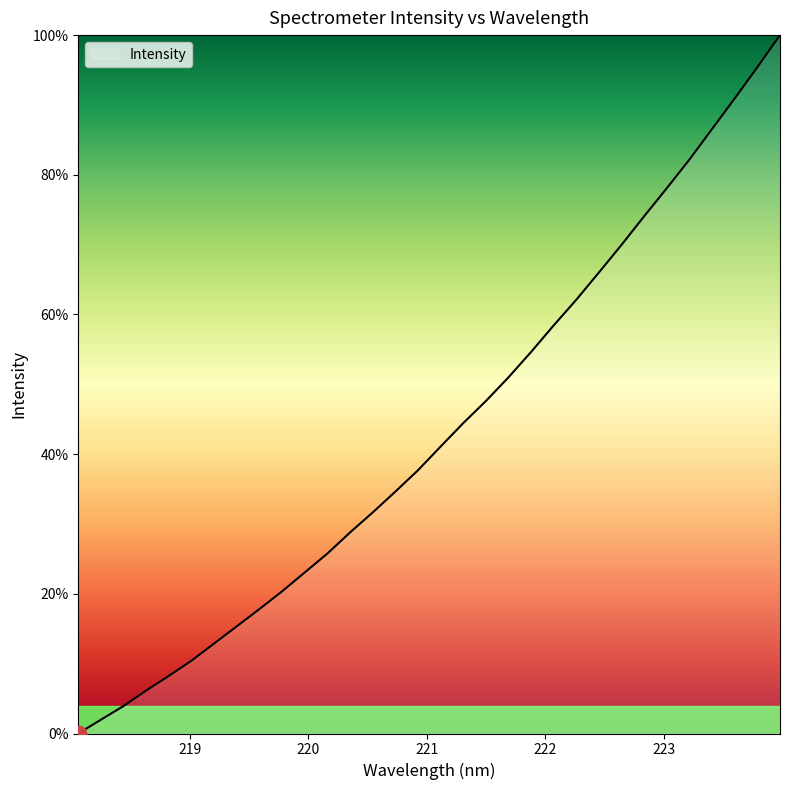

What is the maximum value shown in the chart?

100.0